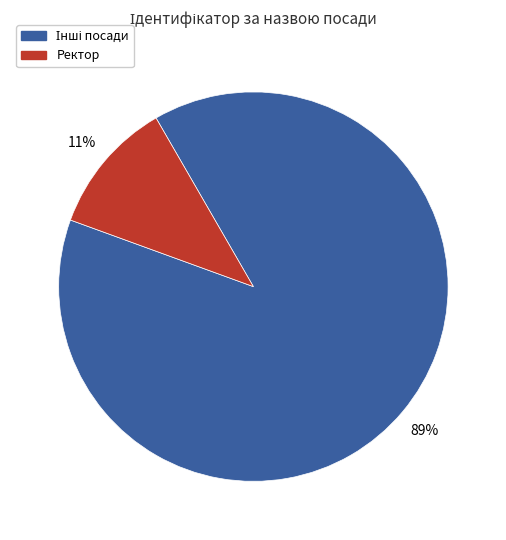

Is it true that Ректор is 5% of the pie?

False